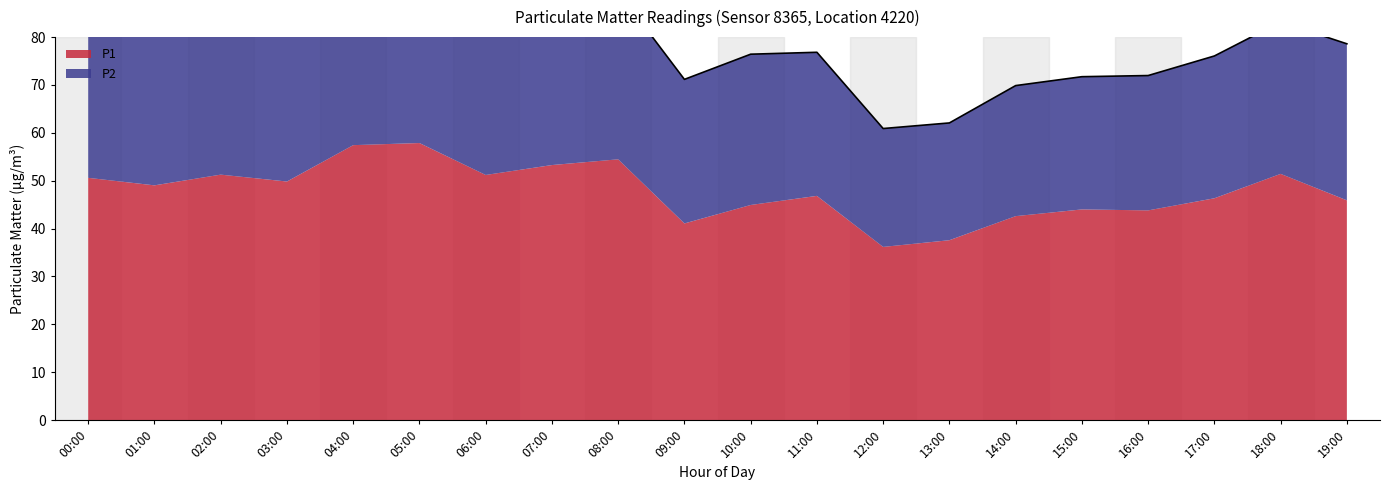

Where is the first local minimum?

01:00